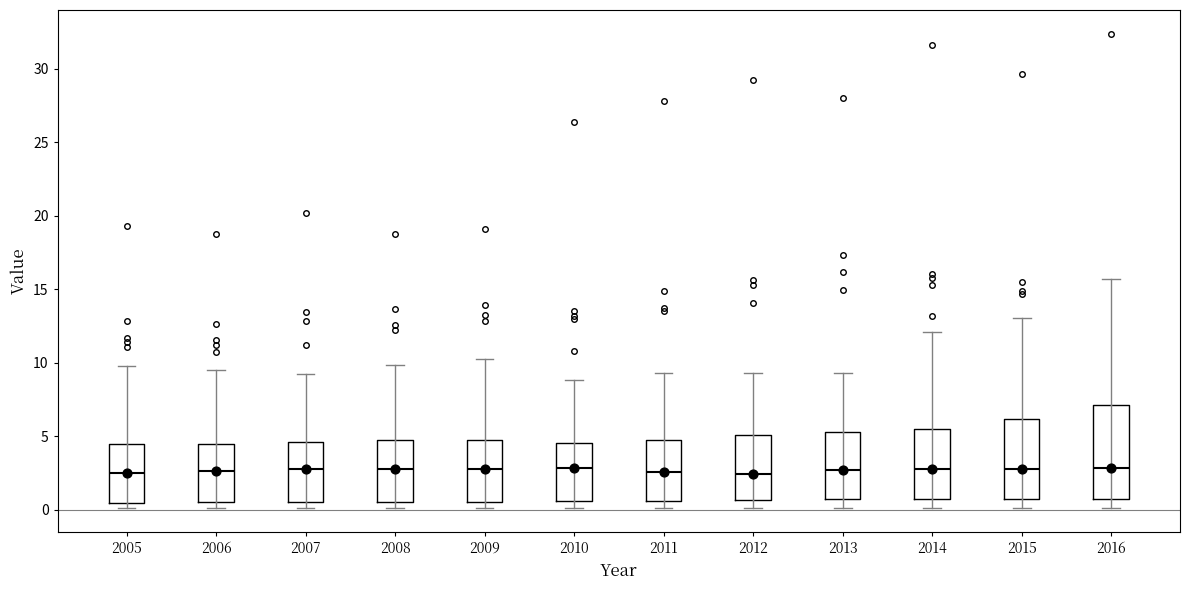

Reading left to right, transcribe this box plot: for each box, give where its median line is, the range the box spans, and where its two whiskers end, as read against the y-axis. The values are not printed on the chart, so give them approximately, as read against the axis.

2005: median 2.5, box 0.5 to 4.5, whiskers 0.0 to 10.0
2006: median 2.5, box 0.5 to 4.5, whiskers 0.0 to 9.5
2007: median 3.0, box 0.5 to 4.5, whiskers 0.0 to 9.5
2008: median 3.0, box 0.5 to 4.5, whiskers 0.0 to 10.0
2009: median 3.0, box 0.5 to 5.0, whiskers 0.0 to 10.5
2010: median 3.0, box 0.5 to 4.5, whiskers 0.0 to 9.0
2011: median 2.5, box 0.5 to 5.0, whiskers 0.0 to 9.5
2012: median 2.5, box 0.5 to 5.0, whiskers 0.0 to 9.5
2013: median 2.5, box 0.5 to 5.5, whiskers 0.0 to 9.5
2014: median 3.0, box 1.0 to 5.5, whiskers 0.0 to 12.0
2015: median 3.0, box 1.0 to 6.0, whiskers 0.0 to 13.0
2016: median 3.0, box 0.5 to 7.0, whiskers 0.0 to 15.5